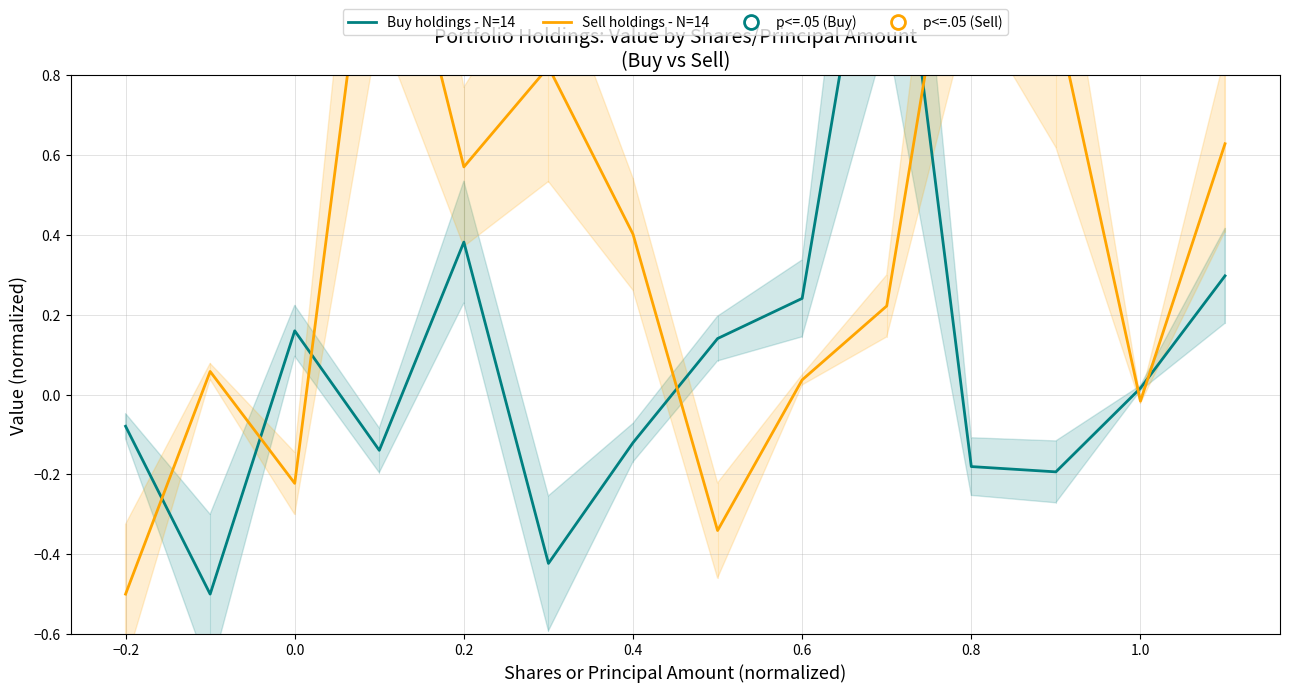

Is it true that Buy holdings - N=14 equals 0.5 at 9?

False